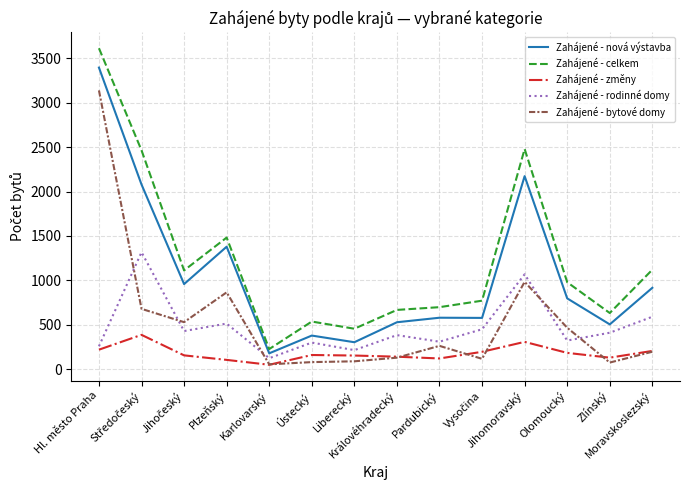

True or false: Zahájené - bytové domy has more than 0 interior local peaks.

True